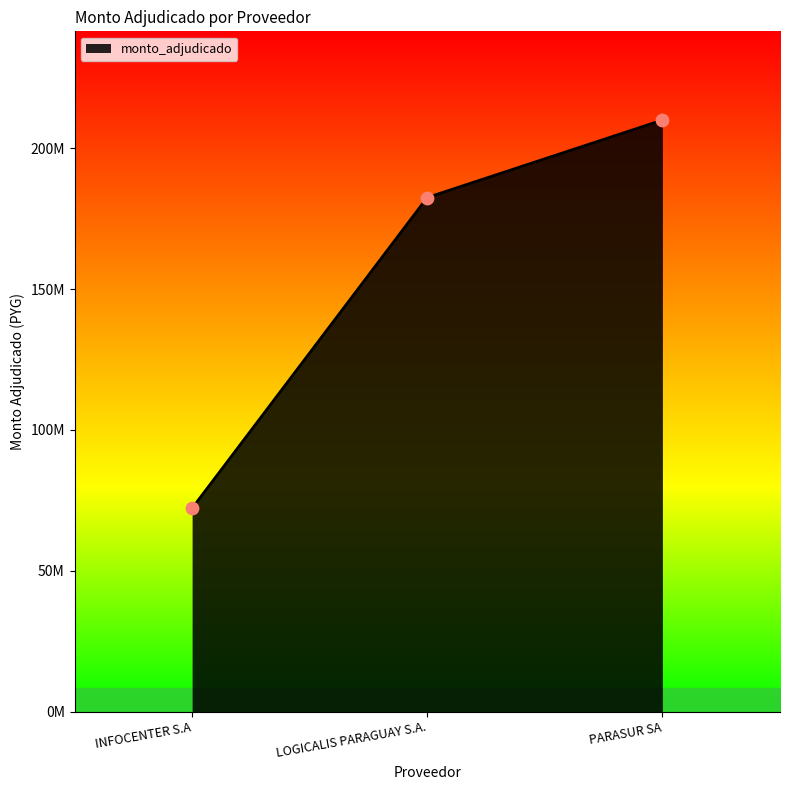

Between LOGICALIS PARAGUAY S.A. and PARASUR SA, which is larger?

PARASUR SA